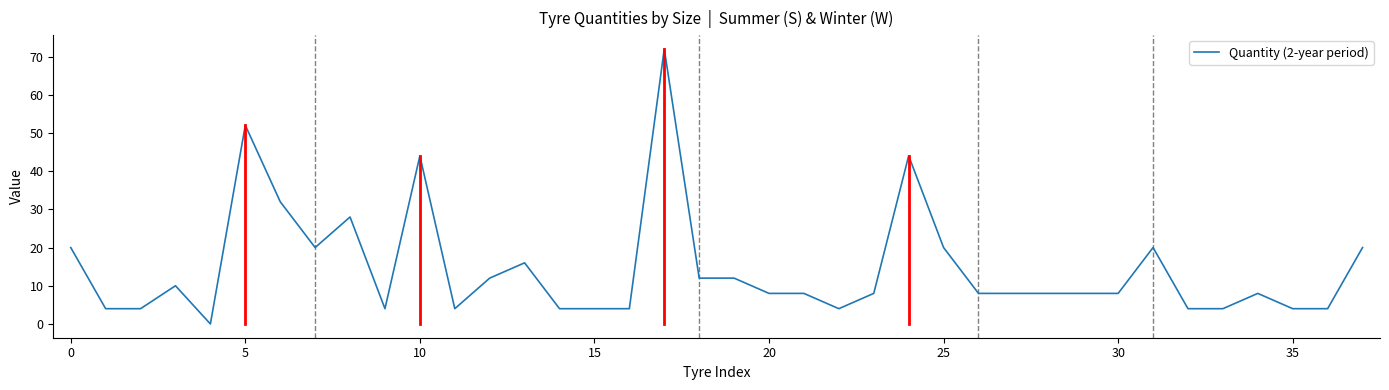

What is the difference between the maximum and minimum values?

72